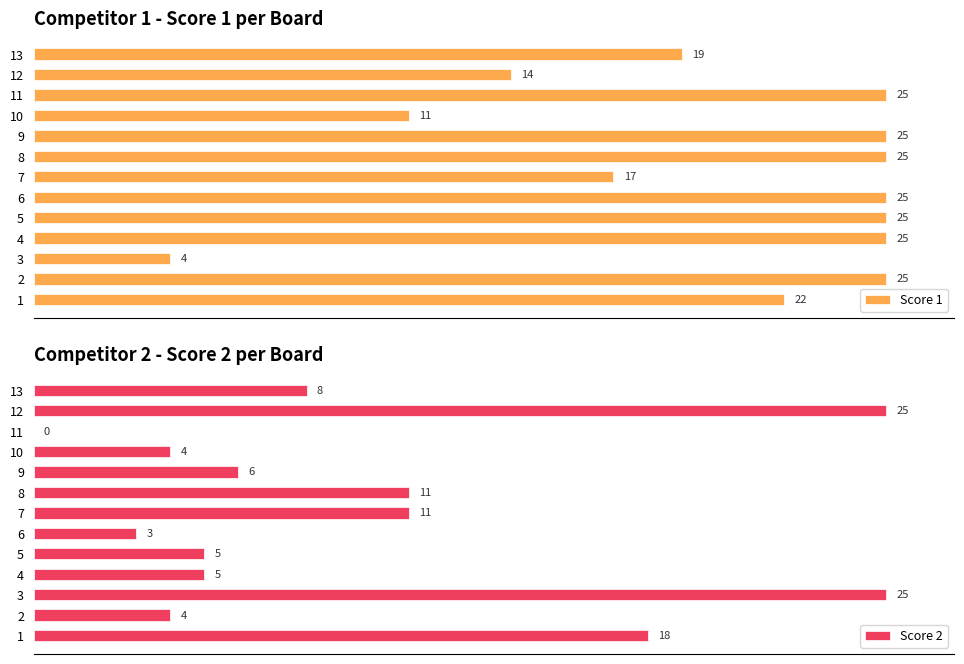

Which series has the largest total across all categories?

Score 1